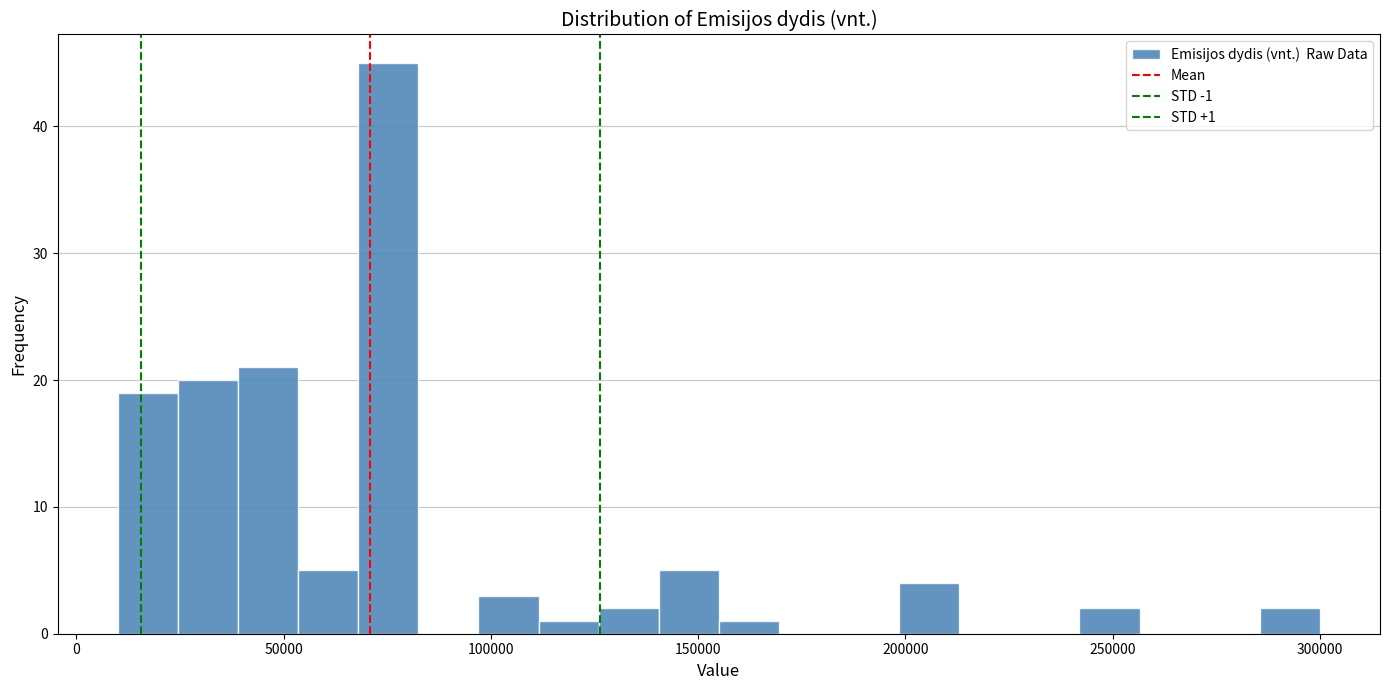

Read against the x-axis, roughly where is the centre of the tallest bar?

75000